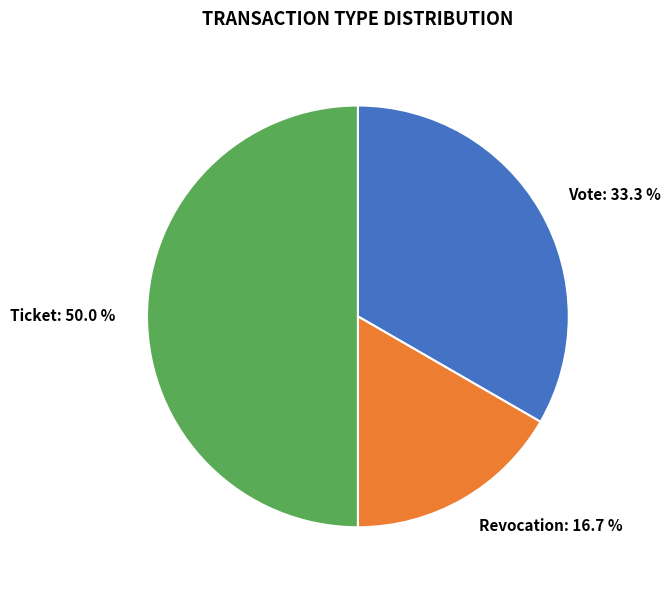

Does Vote represent more than half of the total?

No